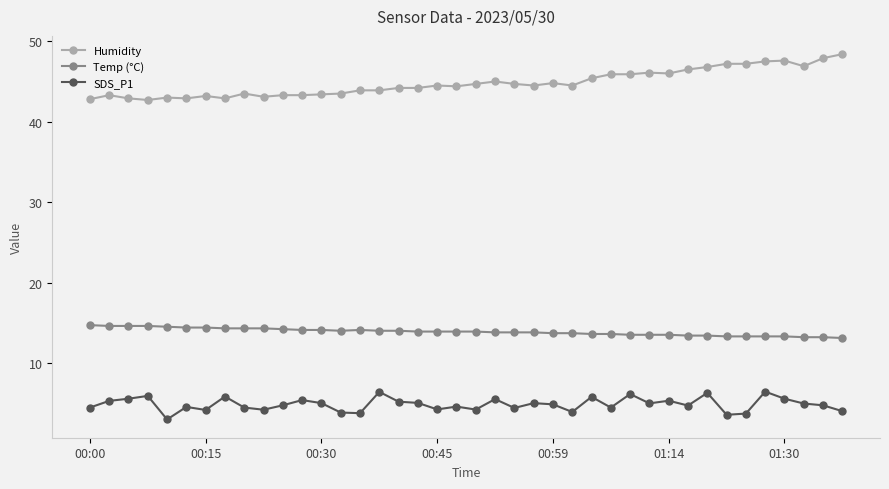

True or false: Humidity and SDS_P1 intersect in this chart.

False